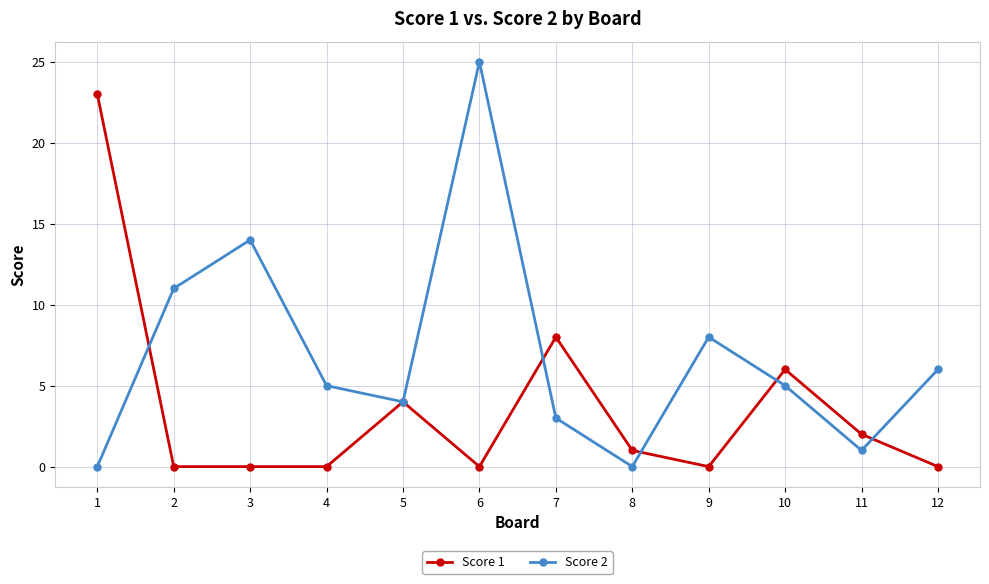

Reading left to right, extract all data points from this chart.

Score 1: 1=23	2=0	3=0	4=0	5=4	6=0	7=8	8=1	9=0	10=6	11=2	12=0
Score 2: 1=0	2=11	3=14	4=5	5=4	6=25	7=3	8=0	9=8	10=5	11=1	12=6